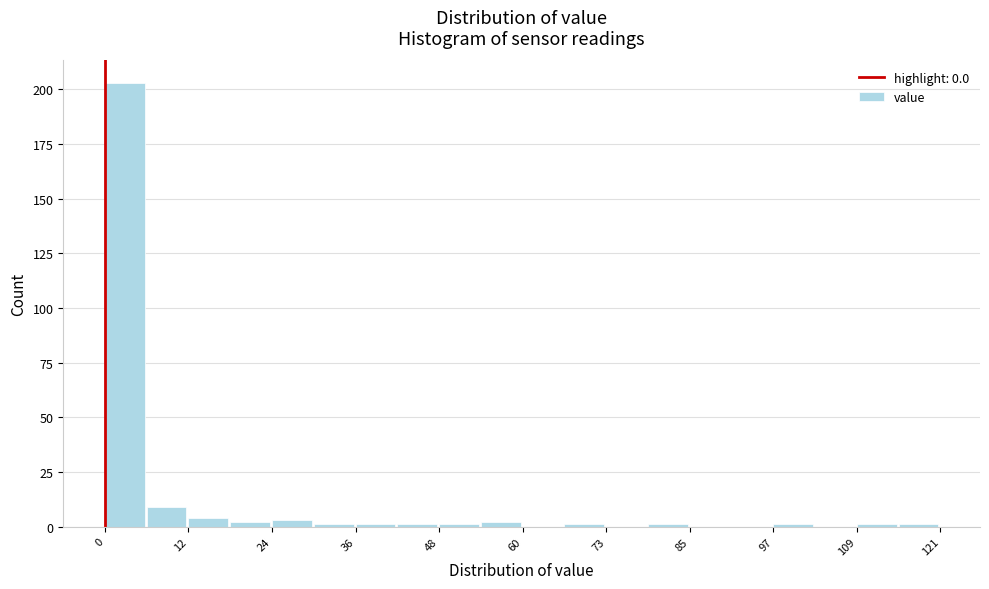

Read against the x-axis, roughly where is the centre of the tallest bar?

2